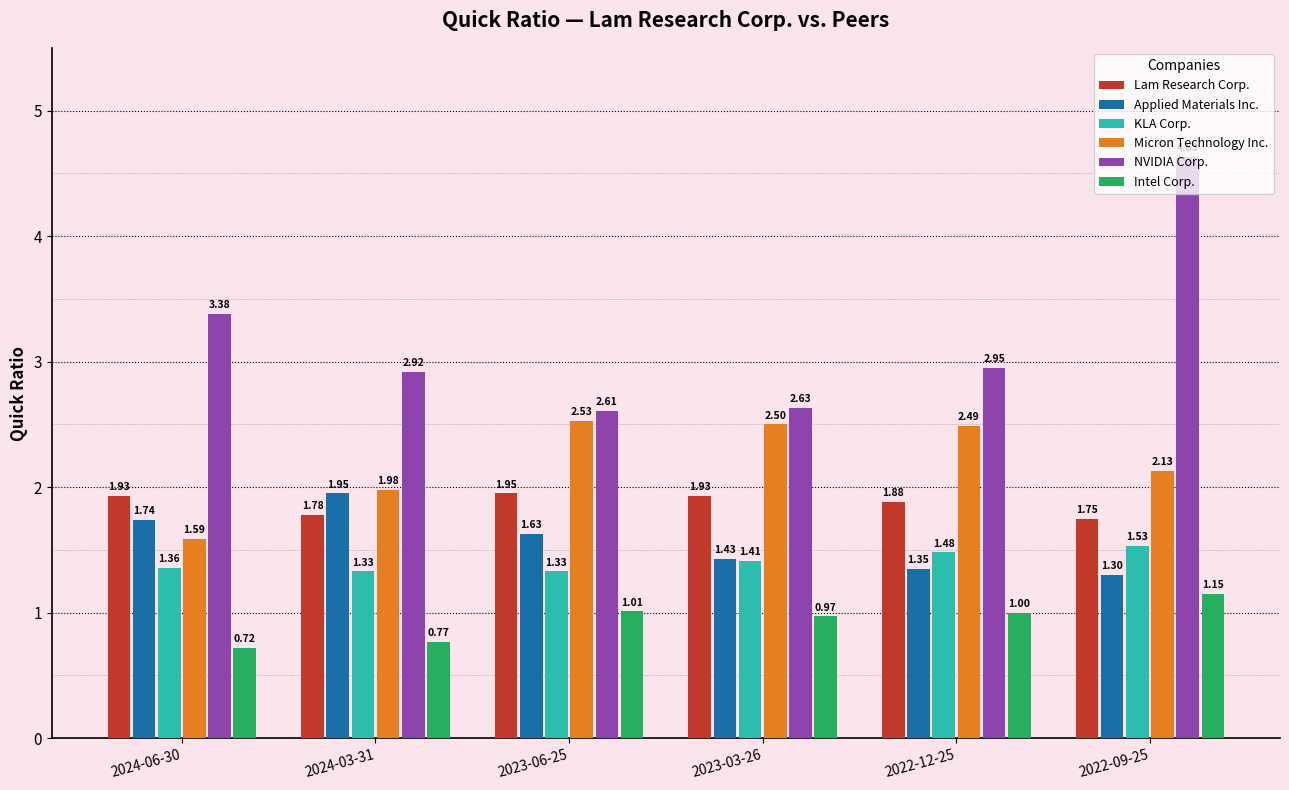

How many data points in Micron Technology Inc. are above 2?

4